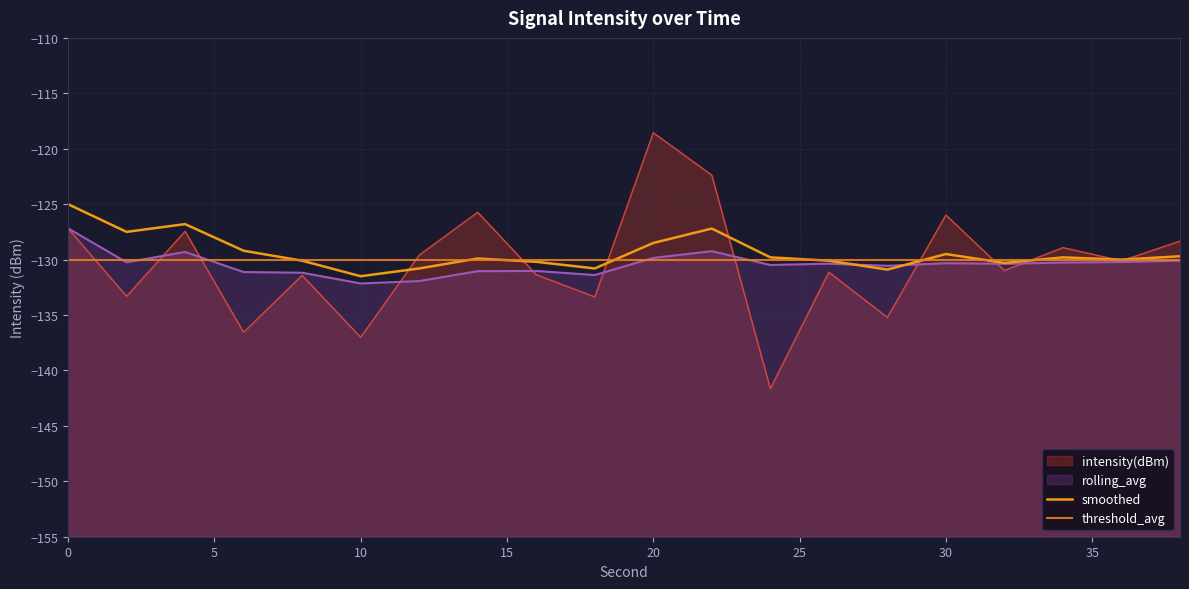

Reading right to left, what are all the values shown in this chart?

intensity(dBm): 38=-128.3	36=-130.1	34=-128.9	32=-131.0	30=-126.0	28=-135.2	26=-131.1	24=-141.6	22=-122.4	20=-118.6	18=-133.4	16=-131.4	14=-125.7	12=-129.6	10=-137.0	8=-131.4	6=-136.6	4=-127.4	2=-133.3	0=-127.2
rolling_avg: 38=-130.1	36=-130.2	34=-130.3	32=-130.4	30=-130.3	28=-130.6	26=-130.4	24=-130.5	22=-129.2	20=-129.8	18=-131.4	16=-131.0	14=-131.0	12=-131.9	10=-132.2	8=-131.2	6=-131.1	4=-129.3	2=-130.2	0=-127.2
smoothed: 38=-129.7	36=-130.0	34=-129.8	32=-130.3	30=-129.5	28=-130.9	26=-130.1	24=-129.8	22=-127.2	20=-128.5	18=-130.8	16=-130.2	14=-129.9	12=-130.8	10=-131.5	8=-130.1	6=-129.2	4=-126.8	2=-127.5	0=-125.0